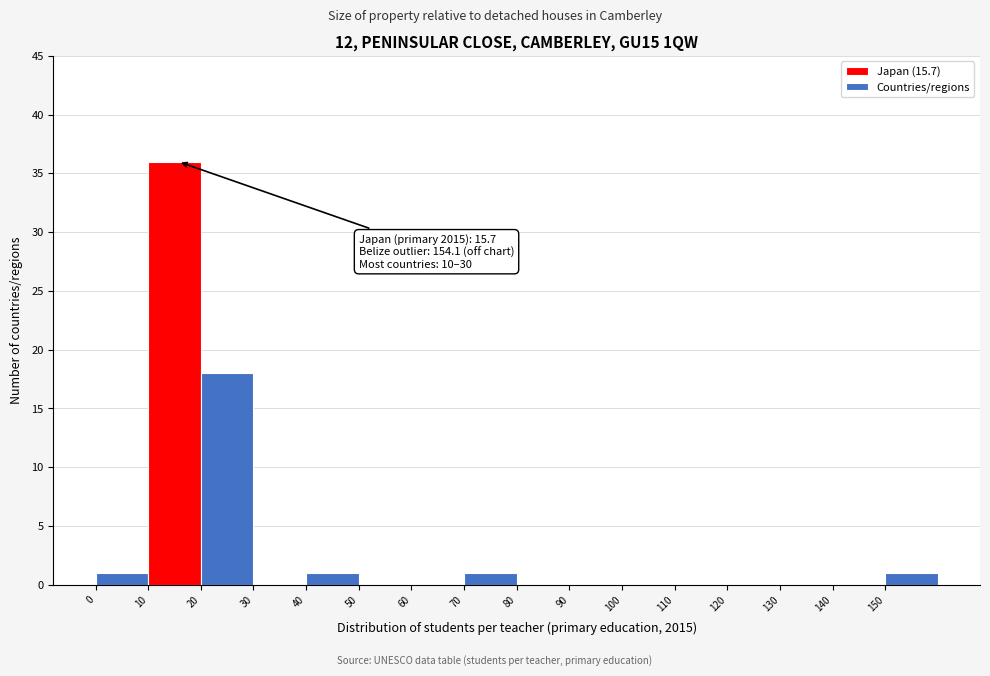

Which range on the x-axis has the tallest bar?

10 to 20